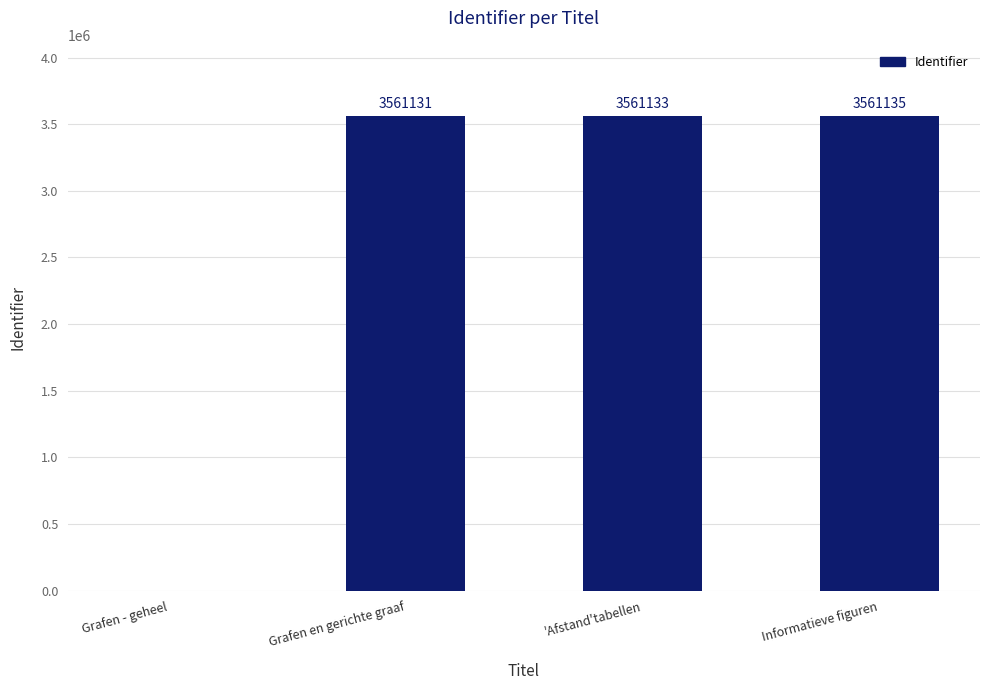

What is the sum of the values at 'Afstand'tabellen and Informatieve figuren?

7122268